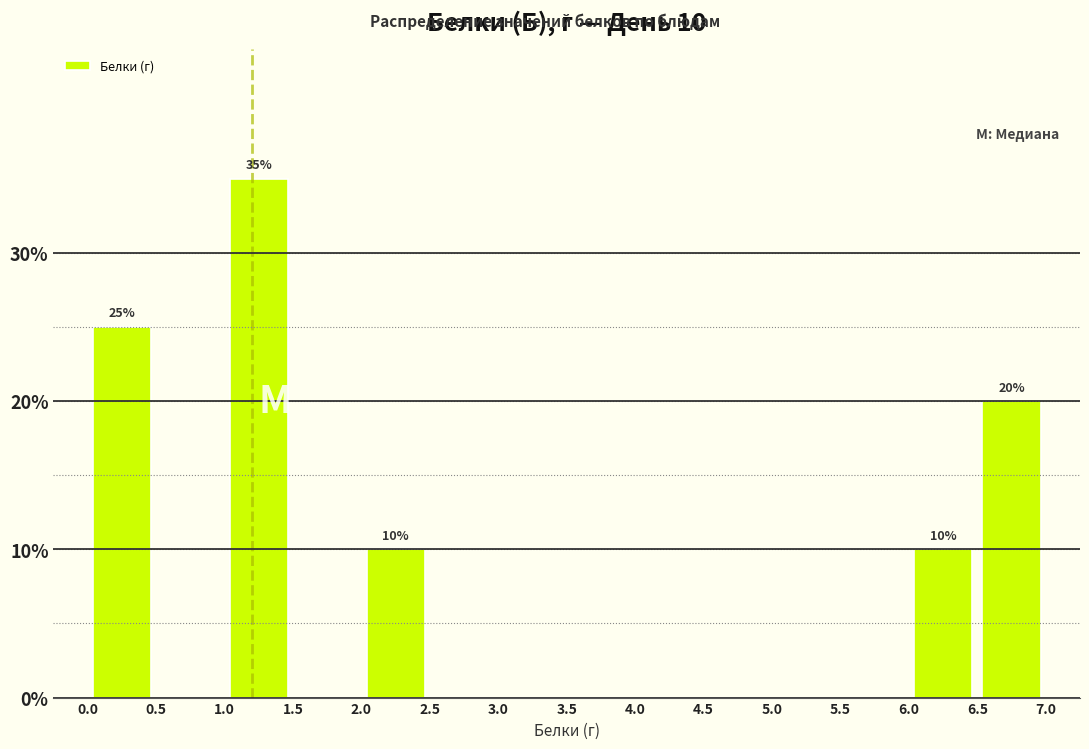

Over which range of the x-axis is the bar tallest?

1.0 to 1.5